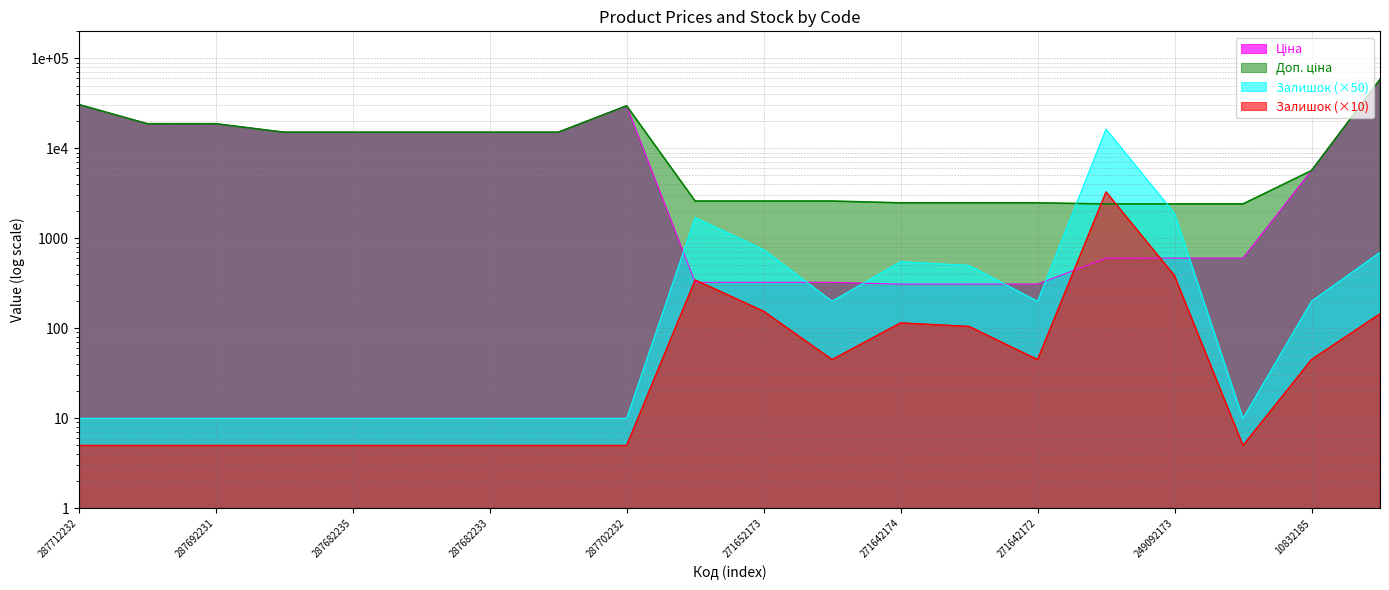

True or false: Залишок and Доп. ціна cross at least once.

True